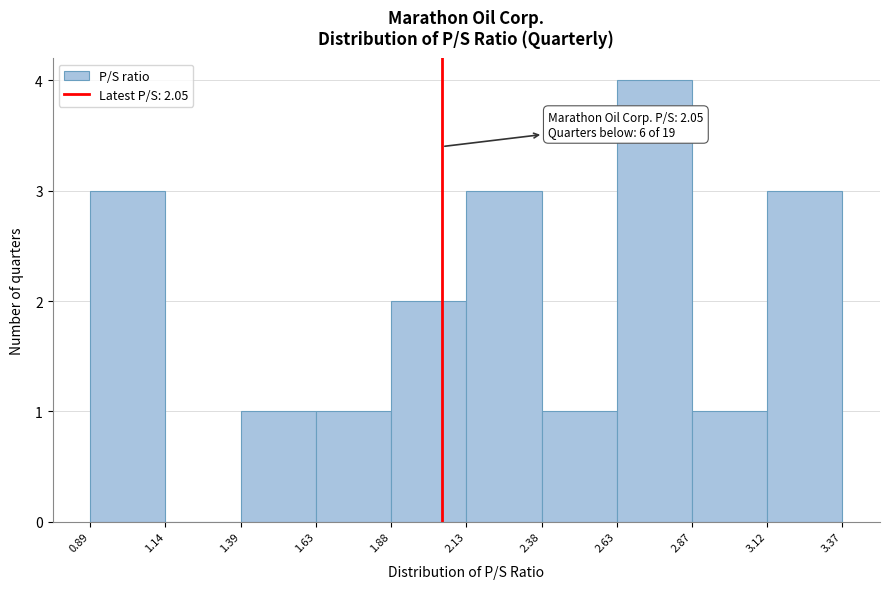

Which range on the x-axis has the tallest bar?

2.63 to 2.87